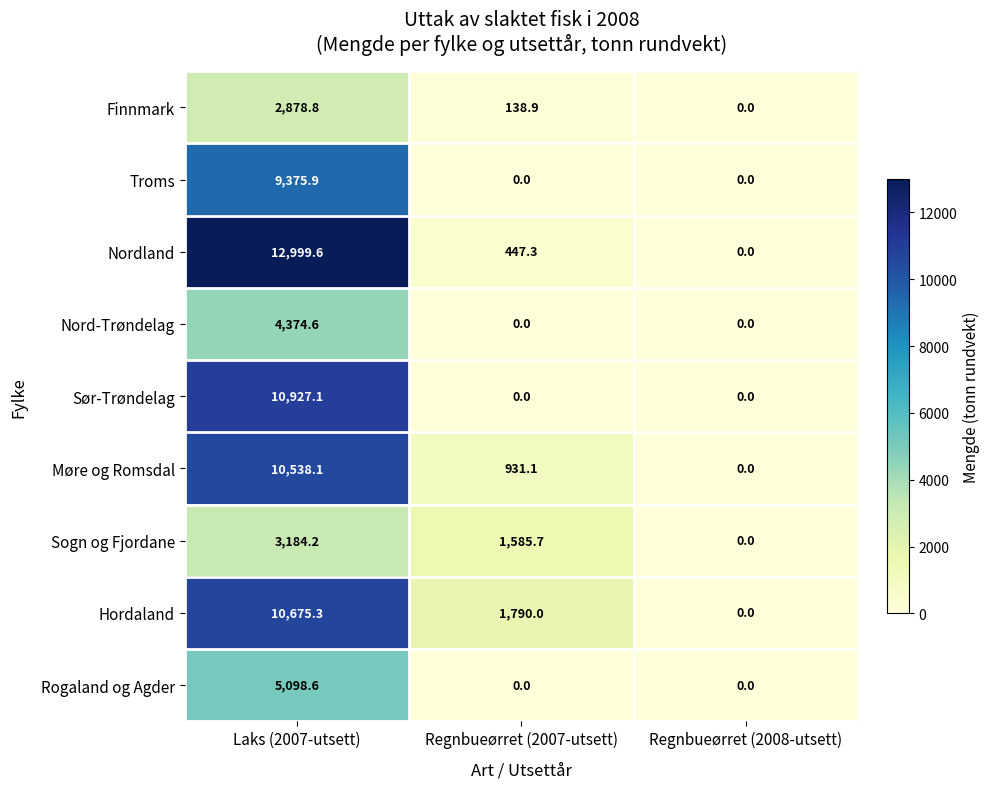

Where does the Sogn og Fjordane series first go above 1585?

Laks (2007-utsett)